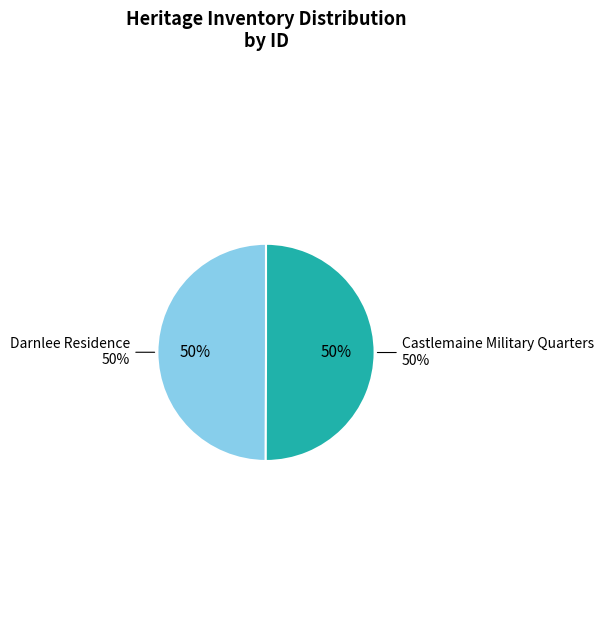

Is there any slice that represents more than half of the pie?

Yes